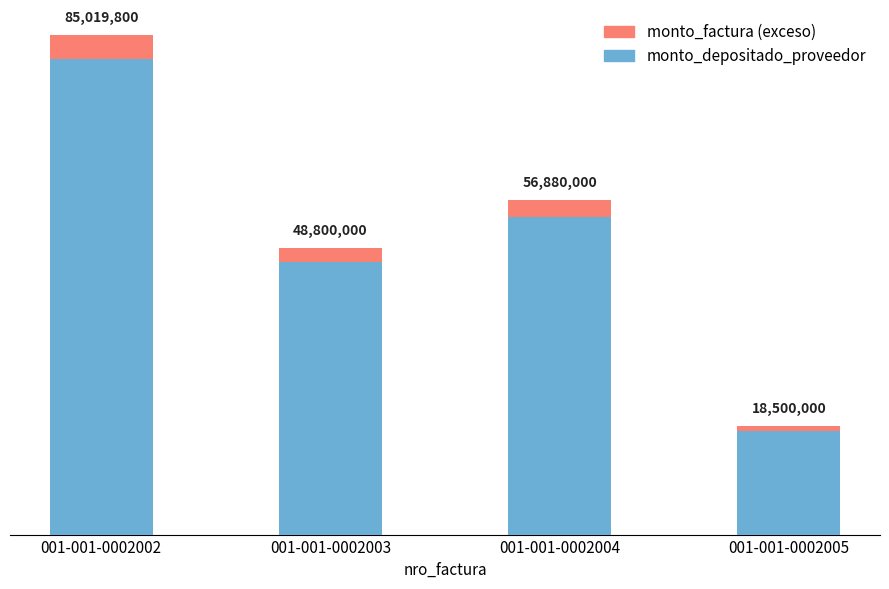

What is the approximate value of monto_depositado_proveedor at 001-001-0002004, to the nearest 100?

54091800